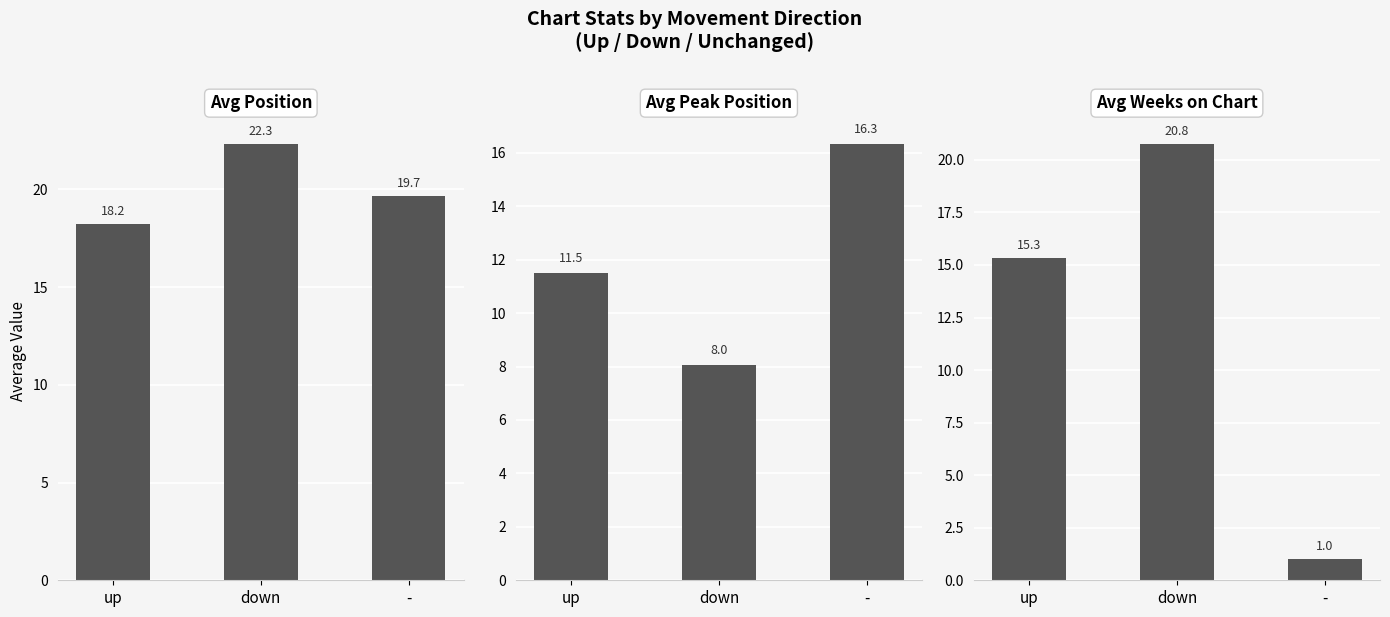

Reading left to right, transcribe all the data shown in this chart.

Avg Position: 18.2	22.3	19.7
Avg Peak Position: 11.5	8.0	16.3
Avg Weeks on Chart: 15.3	20.8	1.0